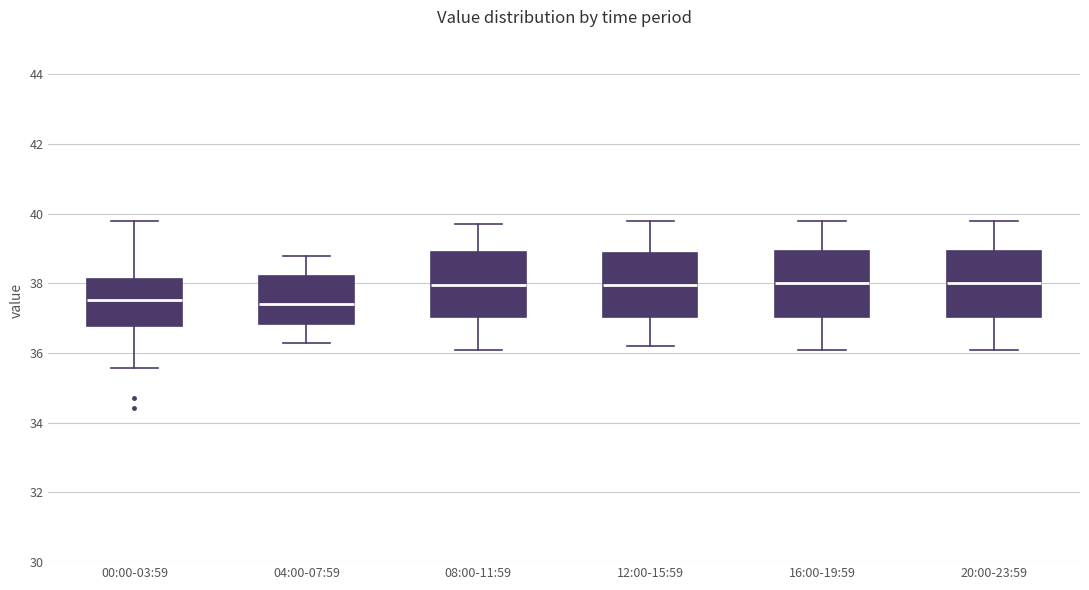

Where is the upper edge of the box for 16:00-19:59 on the y-axis? The values are not printed on the chart, so give them approximately, as read against the axis.

39.0